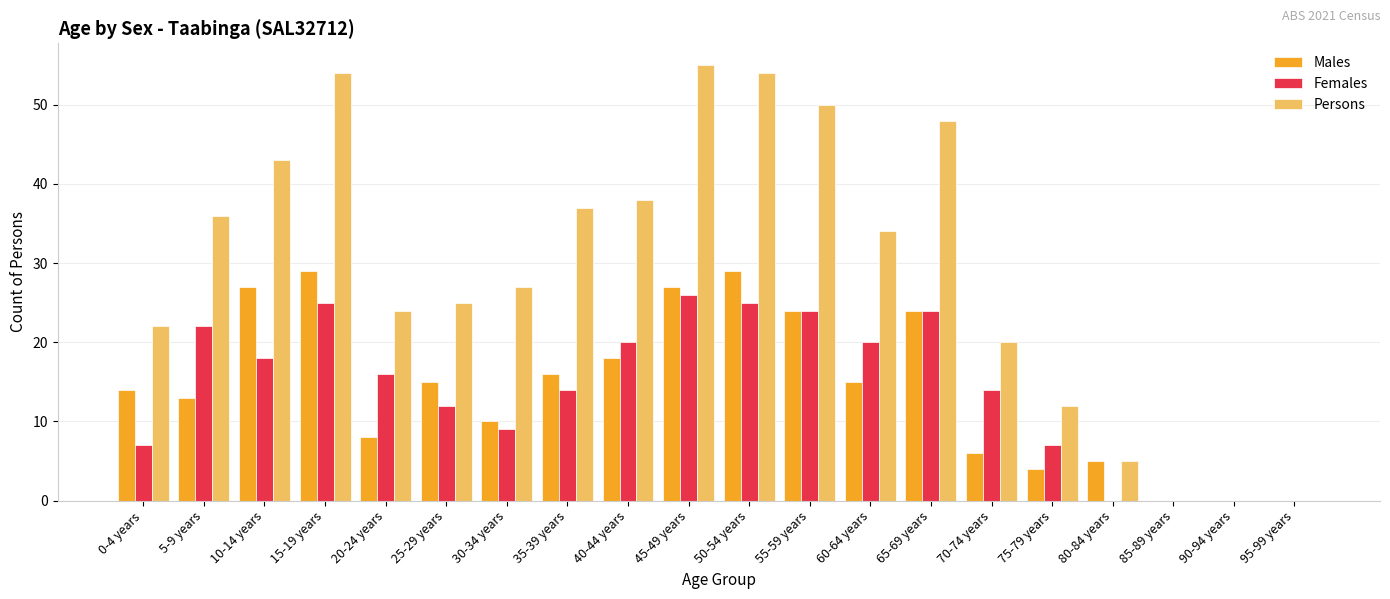

What is the sum of all Males values?

284